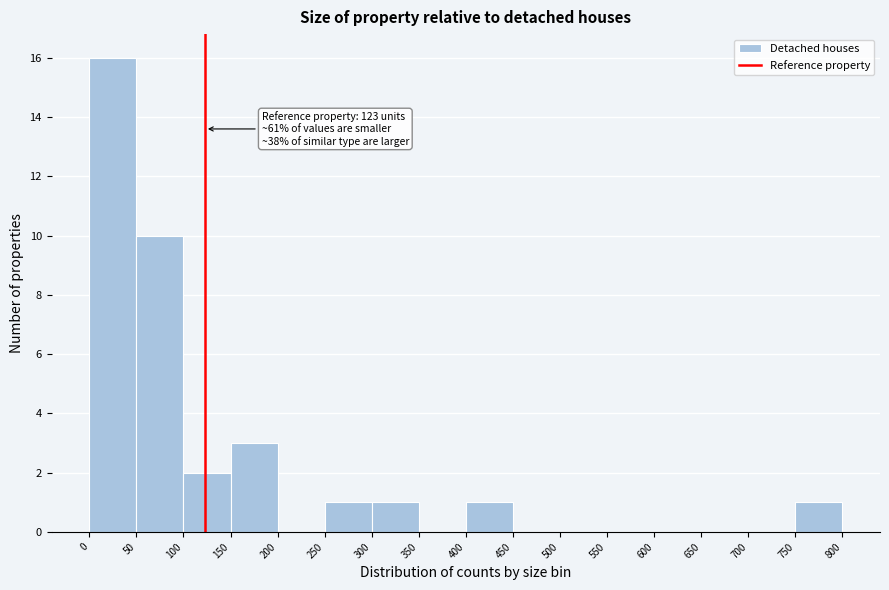

Over which range of the x-axis is the bar tallest?

0 to 50